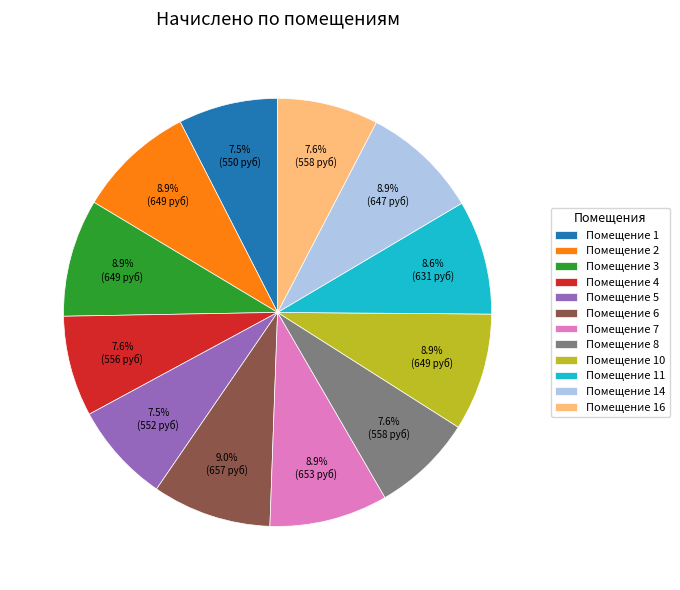

Does Помещение 5 represent more than half of the total?

No